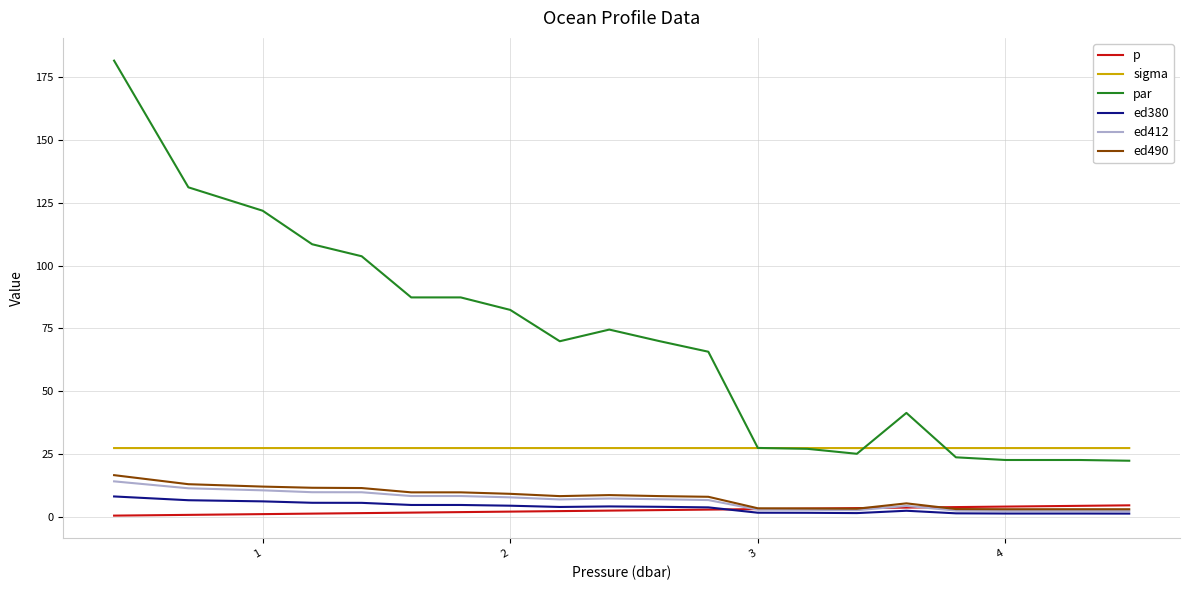

Rank the series by their maximum value, from highest to lowest.

par, sigma, ed490, ed412, ed380, p